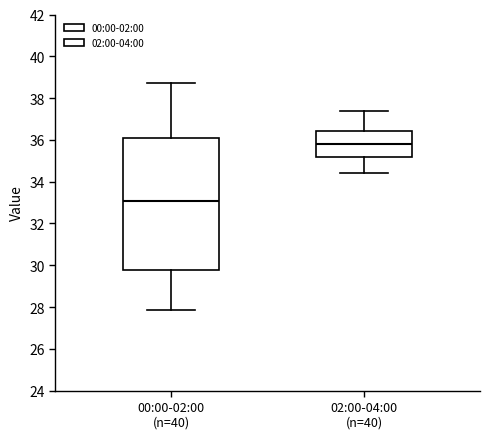

Reading left to right, transcribe this box plot: for each box, give where its median line is, the range the box spans, and where its two whiskers end, as read against the y-axis. The values are not printed on the chart, so give them approximately, as read against the axis.

00:00-02:00 (n=40): median 33.0, box 29.8 to 36.2, whiskers 27.8 to 38.8
02:00-04:00 (n=40): median 35.8, box 35.2 to 36.4, whiskers 34.4 to 37.4